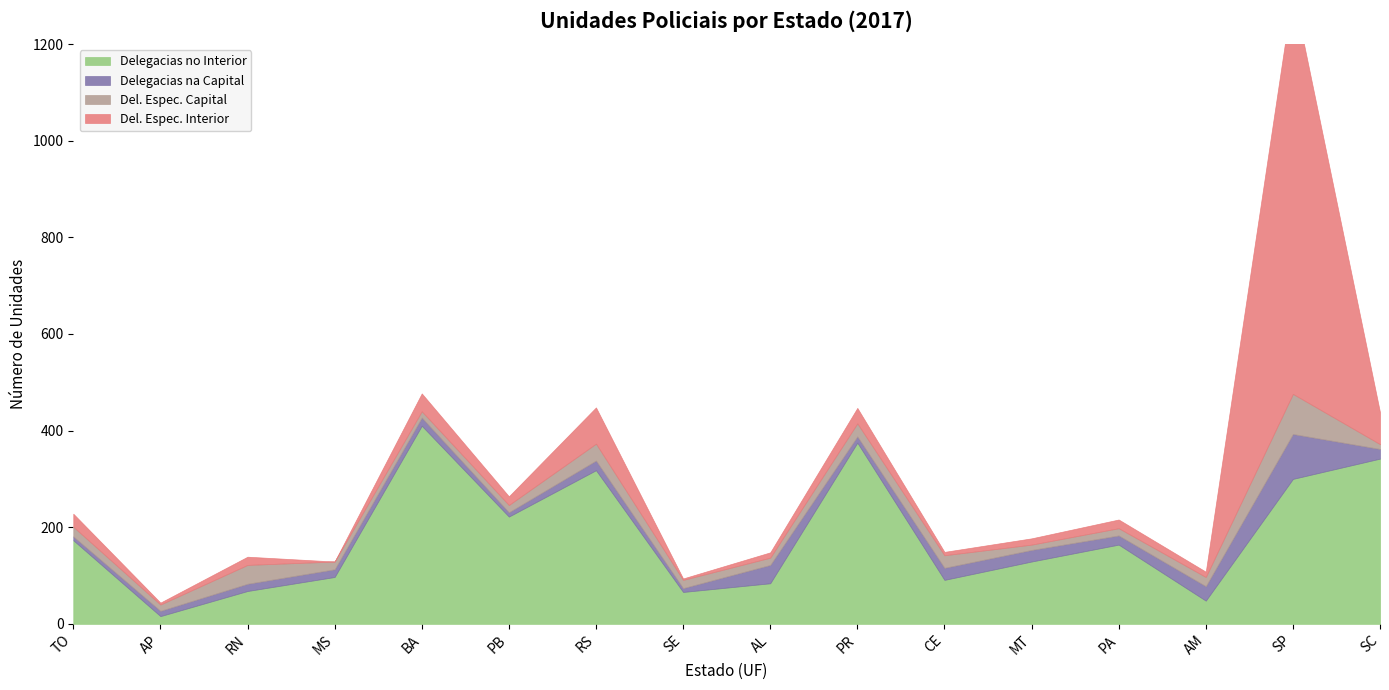

At which category does Del. Espec. Interior reach its first local valley?

AP